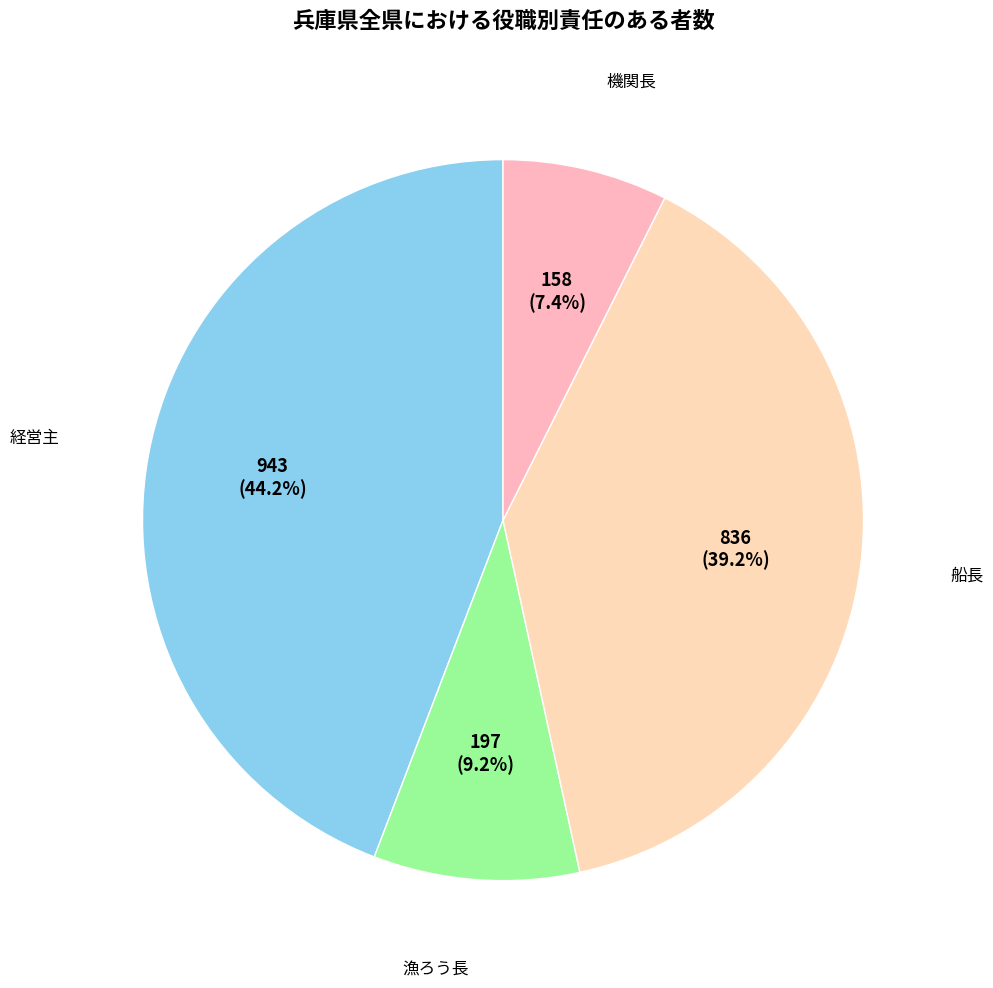

How many segments does this pie chart have?

4